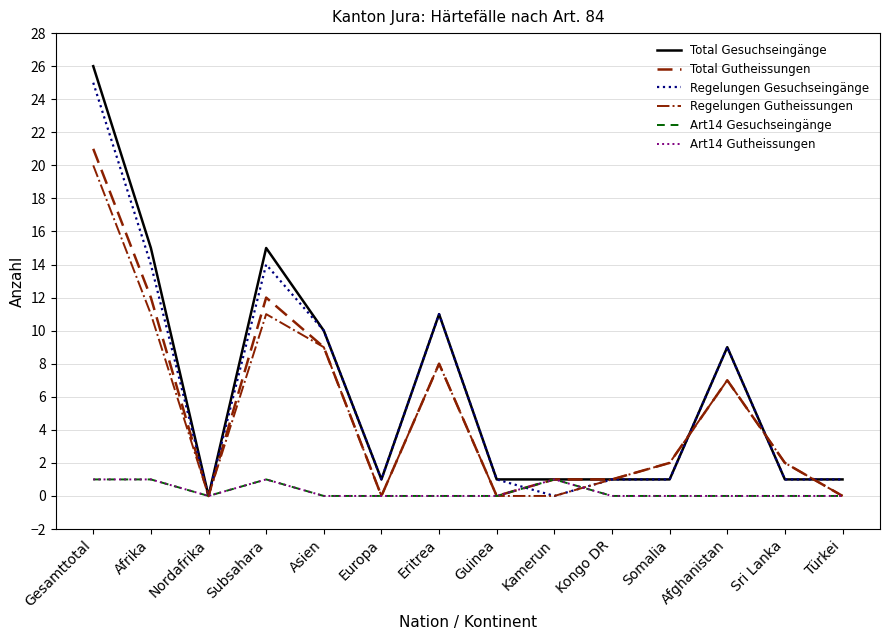

Does the chart have visible grid lines?

Yes